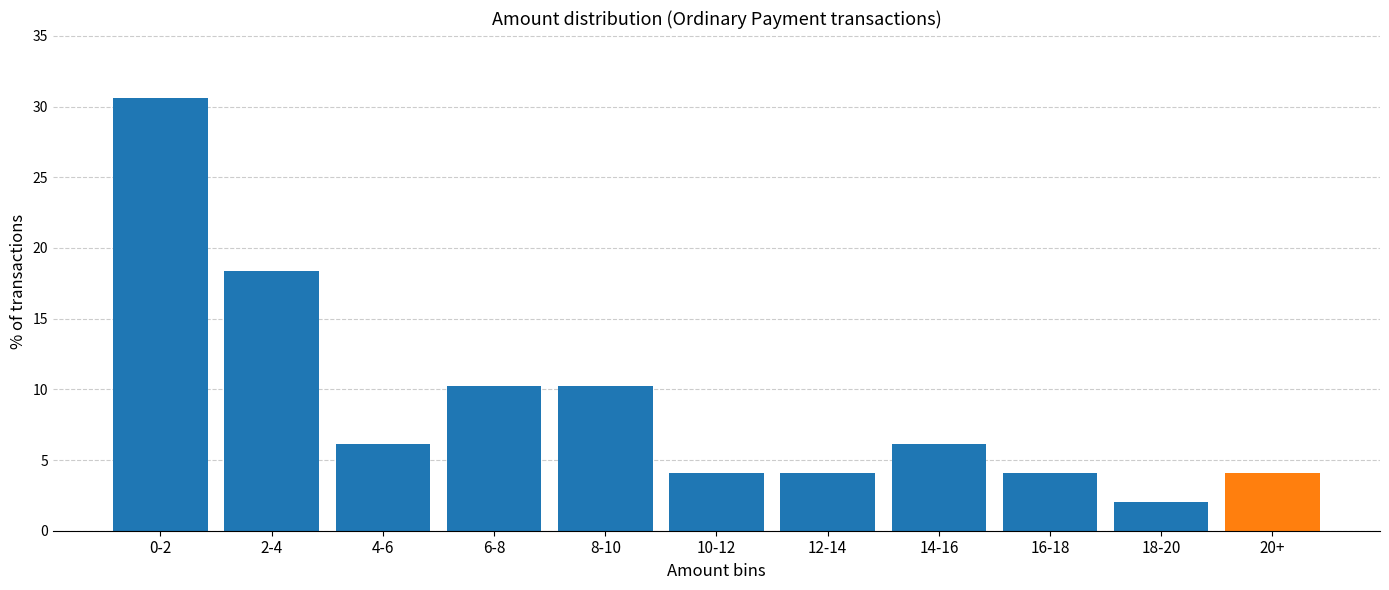

Reading left to right, what are all the values shown in this chart?

30.6	18.4	6.1	10.2	10.2	4.1	4.1	6.1	4.1	2.0	4.1